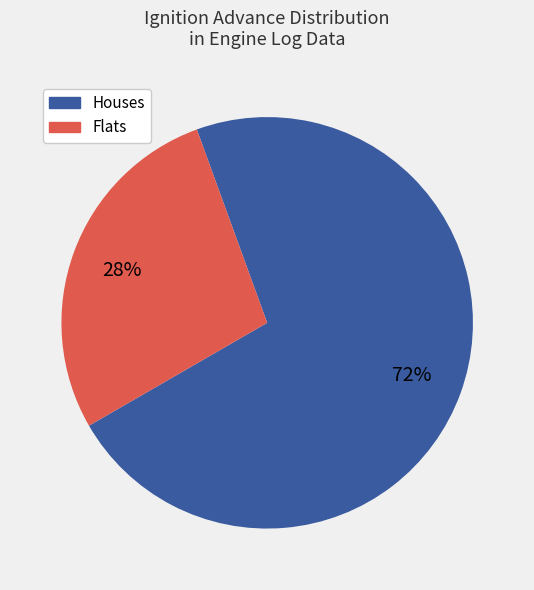

To the nearest percent, what is the difference between the largest and smallest slice percentages?

44%